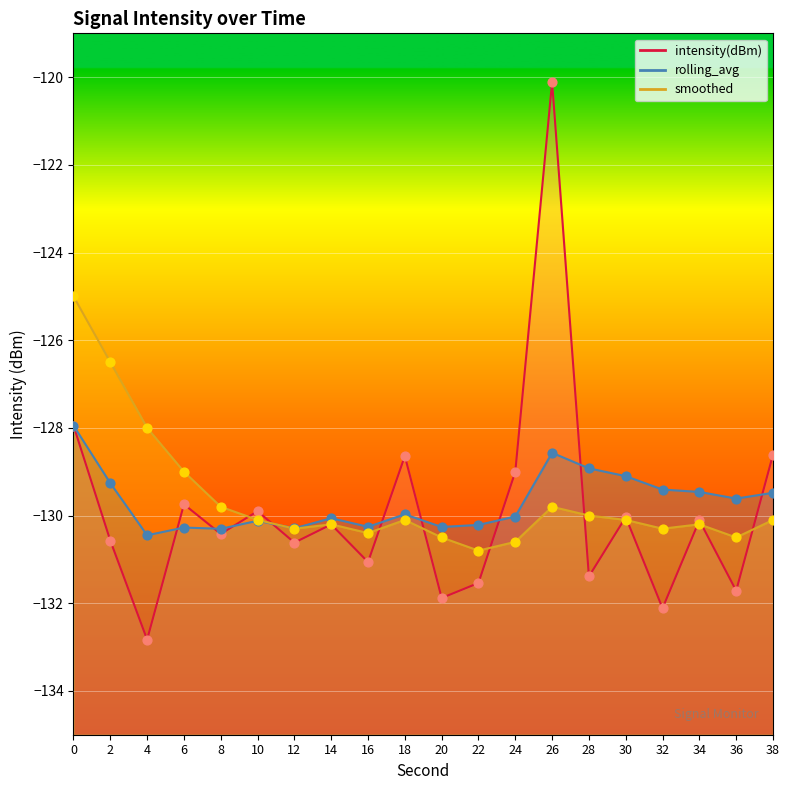

At how many categories does at least one series exceed -123?

1